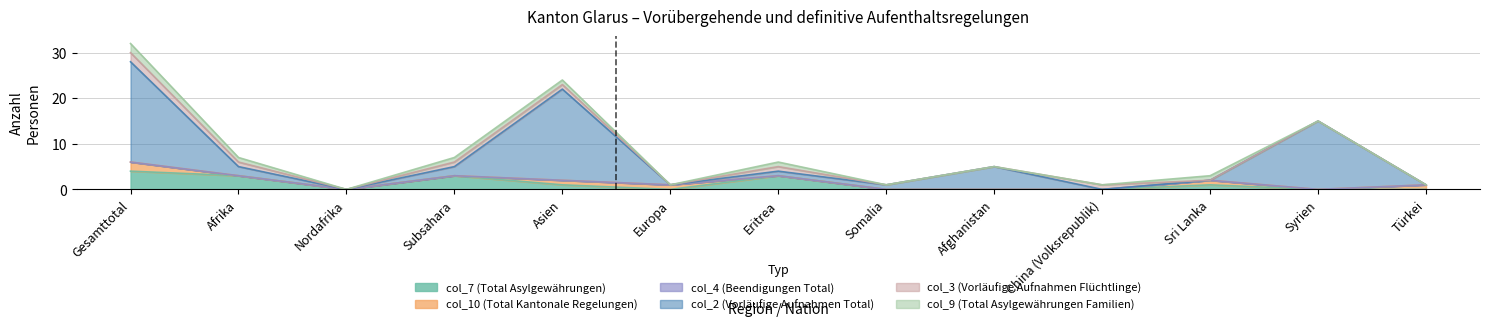

What are all the series names shown in the legend?

col_7 (Total Asylgewährungen), col_10 (Total Kantonale Regelungen), col_4 (Beendigungen Total), col_2 (Vorläufige Aufnahmen Total), col_3 (Vorläufige Aufnahmen Flüchtlinge), col_9 (Total Asylgewährungen Familien)